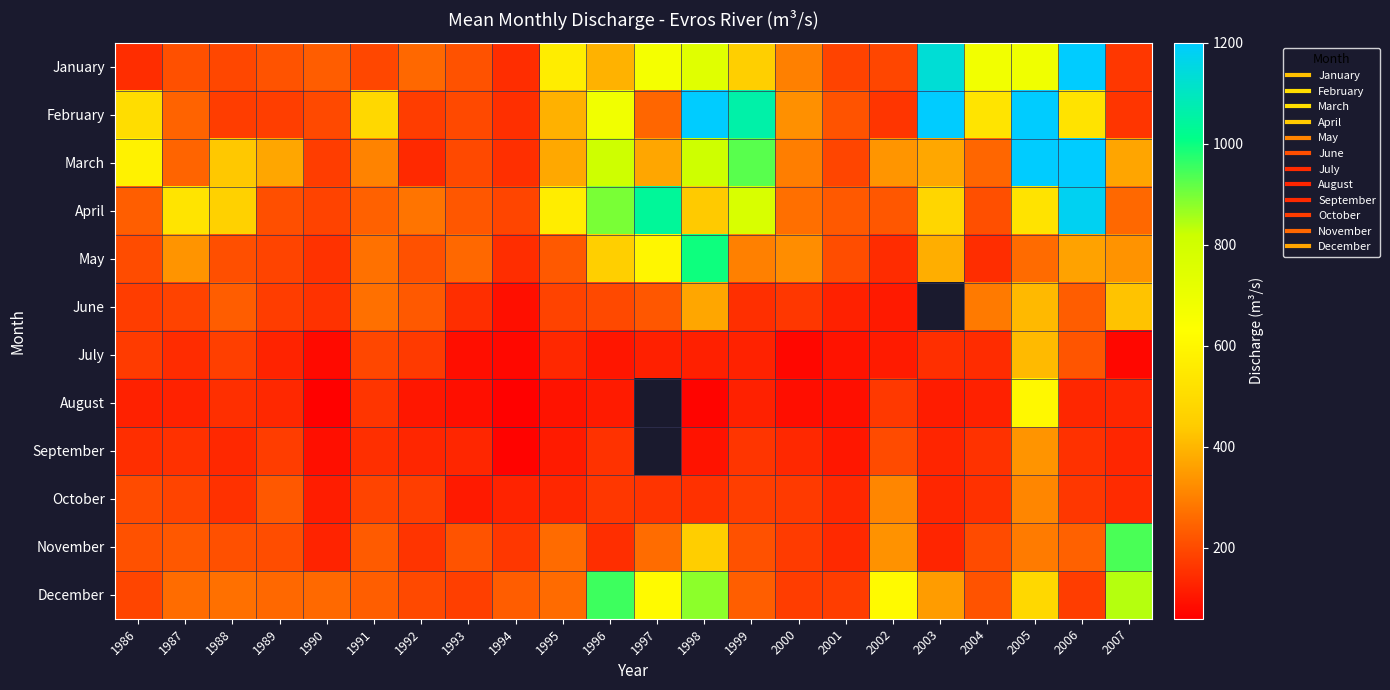

Where does the April series first go above 277?

1987